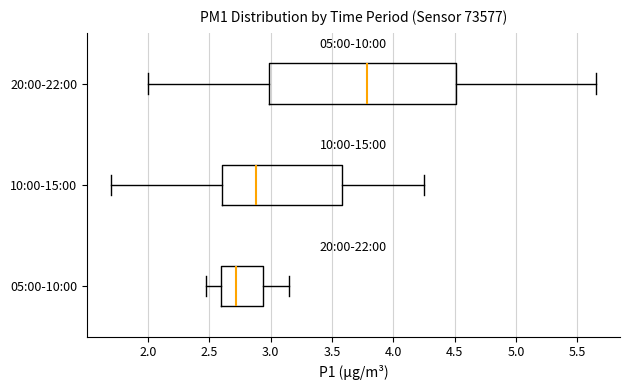

Where is the right edge of the box for 05:00-10:00 on the x-axis? The values are not printed on the chart, so give them approximately, as read against the axis.

2.95